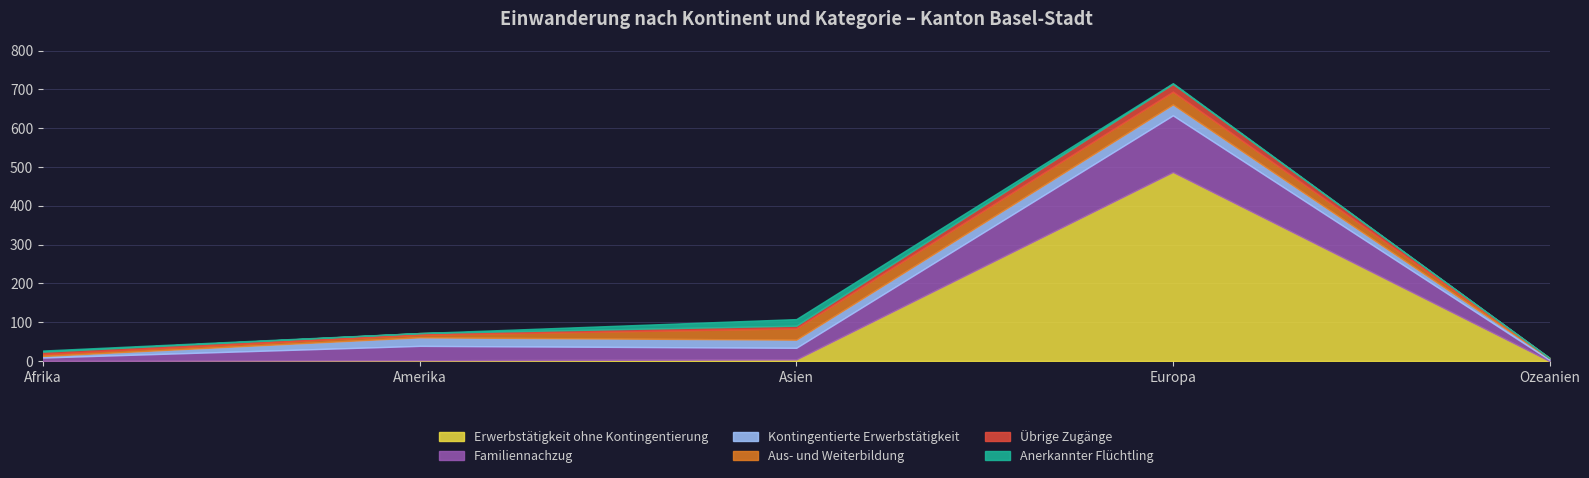

Reading right to left, list all the values displayed in this chart.

Erwerbstätigkeit ohne Kontingentierung: 0	487	4	2	0
Familiennachzug: 3	146	30	37	9
Kontingentierte Erwerbstätigkeit: 4	28	21	22	4
Aus- und Weiterbildung: 1	33	29	7	5
Übrige Zugänge: 0	20	7	4	6
Anerkannter Flüchtling: 0	2	17	0	3